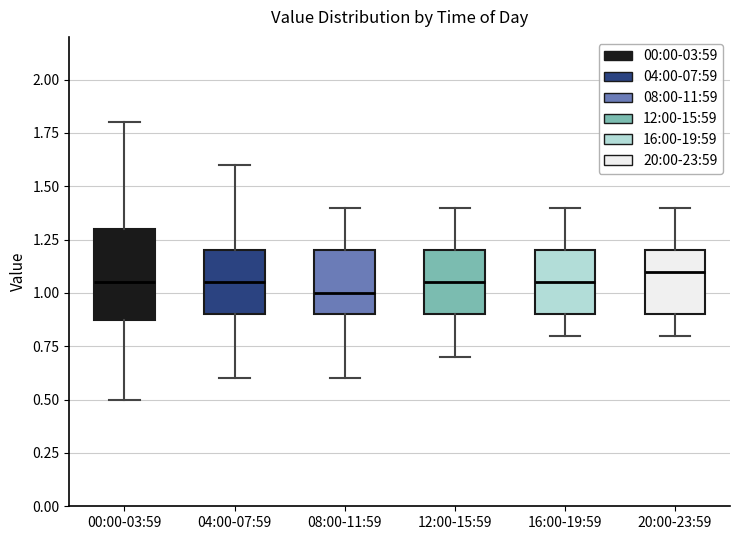

Which box has the highest median line?

20:00-23:59